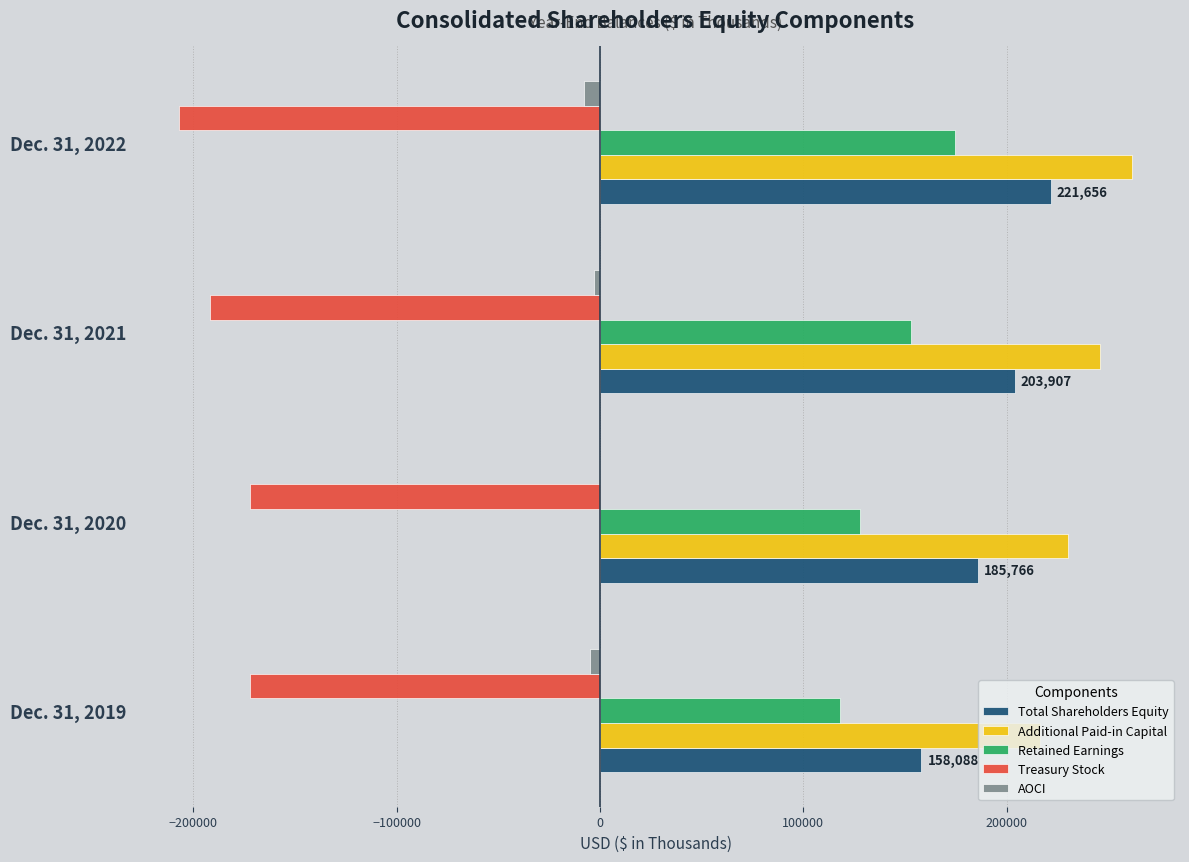

How many data points does each series have?

4